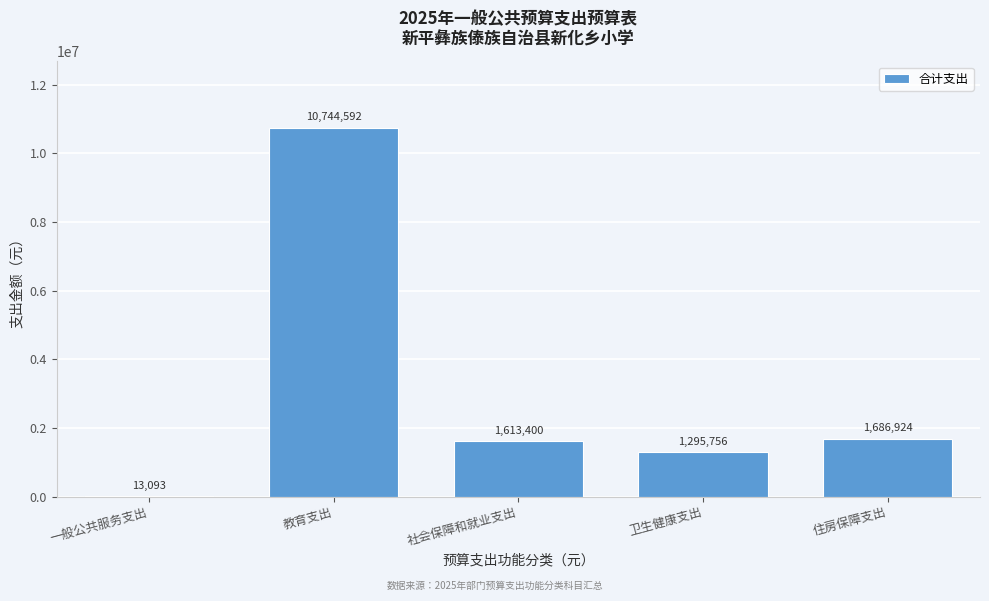

Which label corresponds to the largest value in the chart?

教育支出